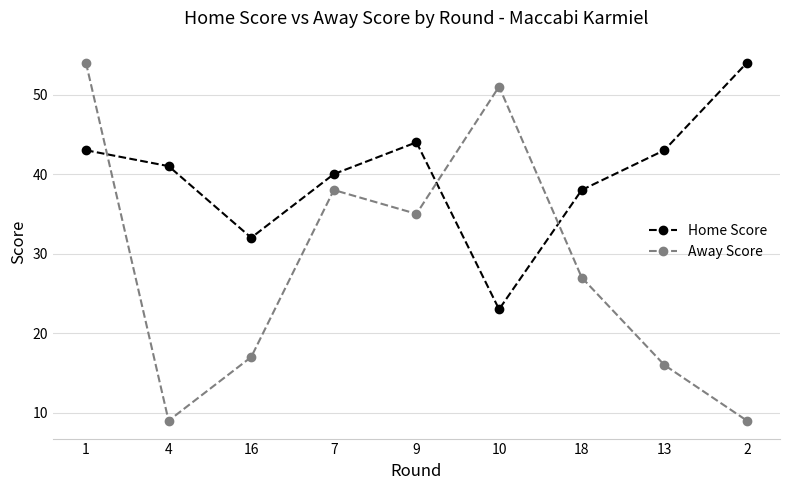

At which category does Away Score reach its first local valley?

4